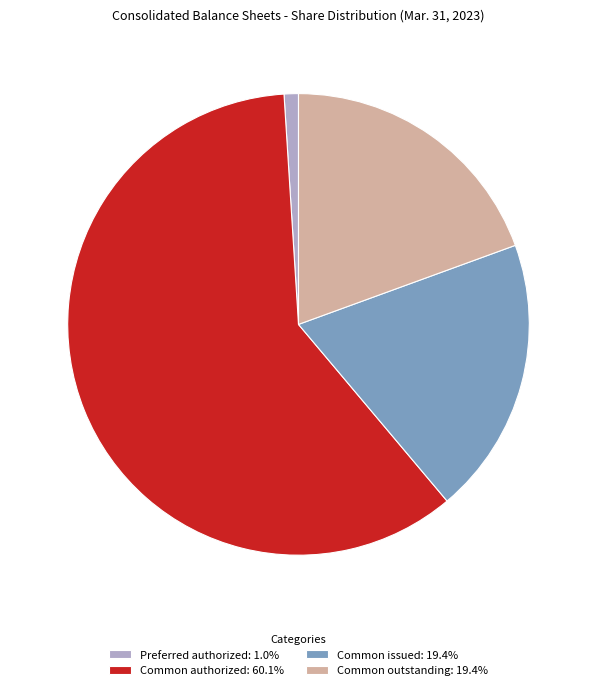

Approximately how many times larger is the value at Common outstanding: 19.4% compared to Common issued: 19.4%?

1.0